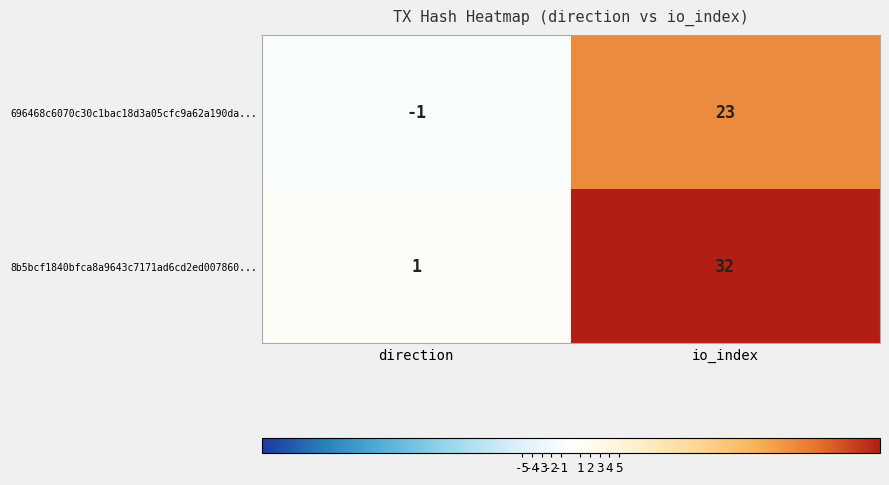

List the labels in order of 696468c6070c30c1bac18d3a05cfc9a62a190da... value, largest first.

io_index, direction